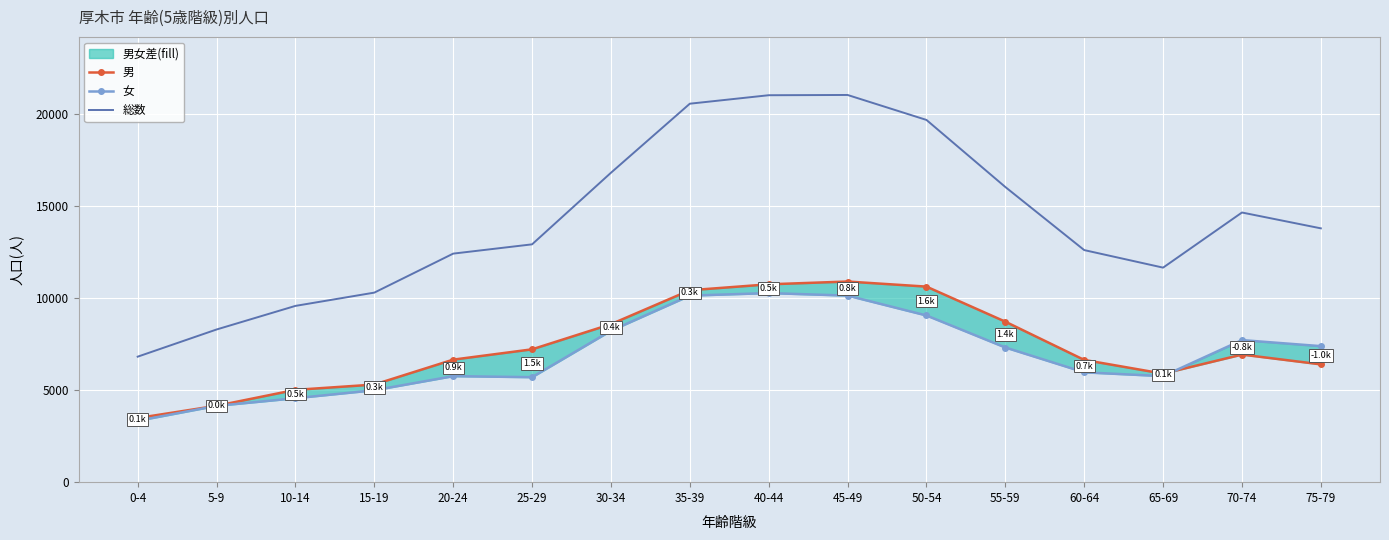

How many interior local peaks does the 女 series have?

3